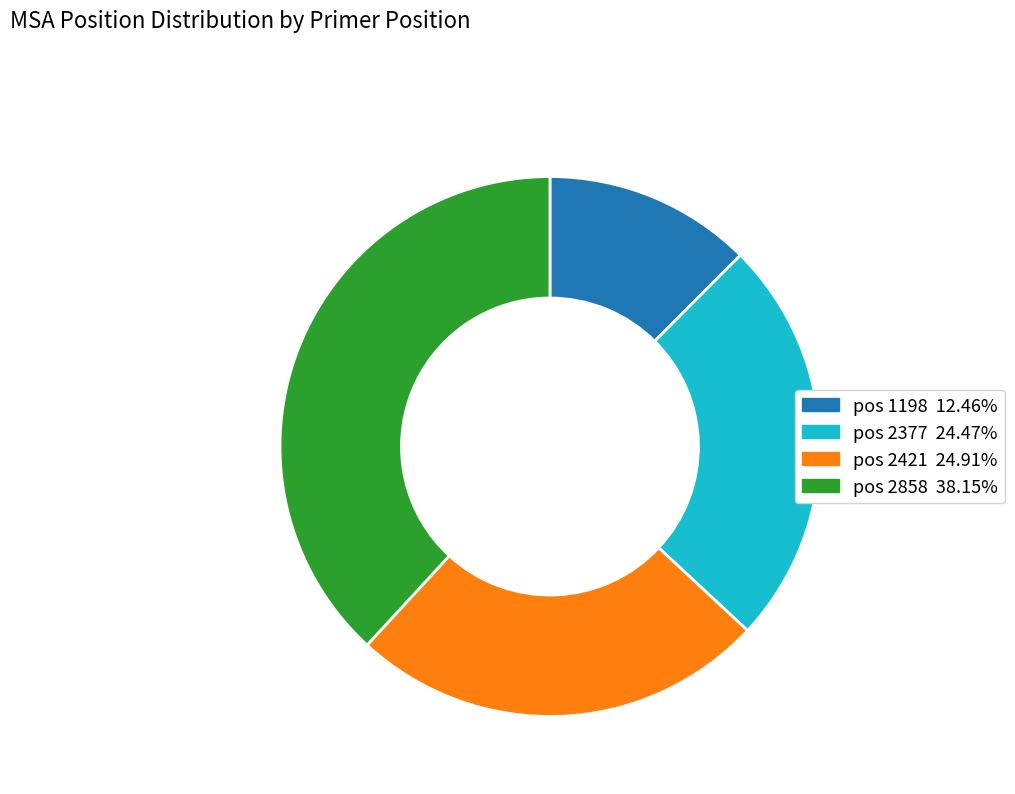

Does any single category account for the majority?

No